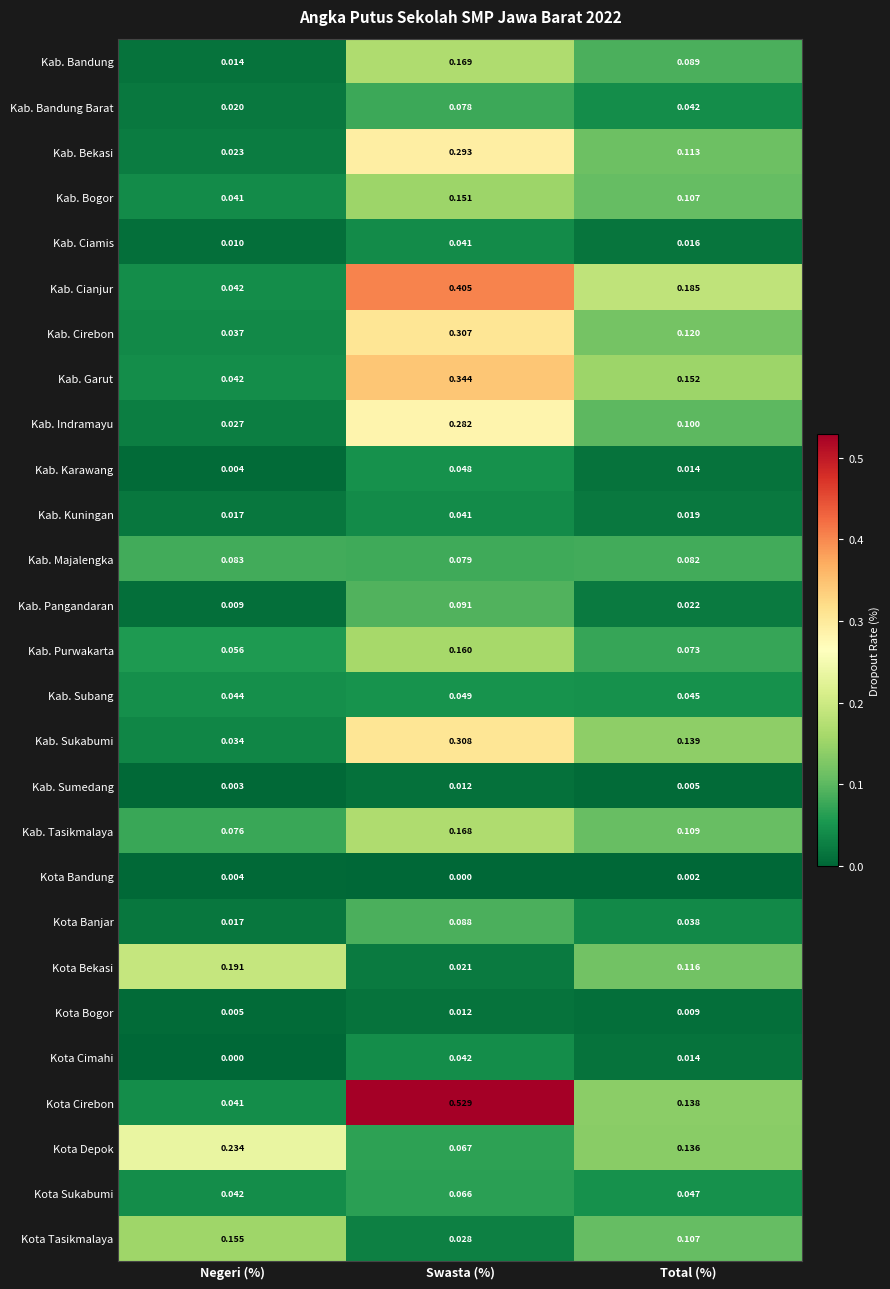

Which series has the largest range (max minus min)?

Kota Cirebon